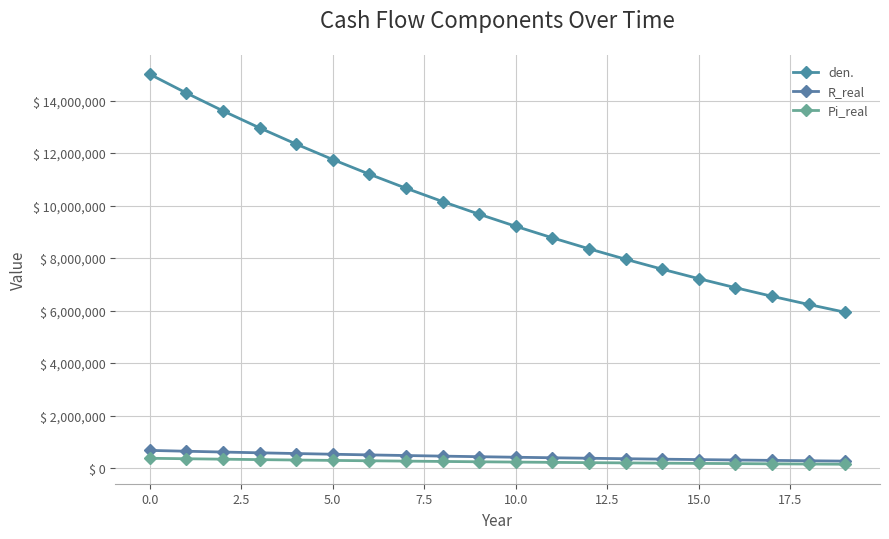

At which category does the chart reach its minimum across all series?

19